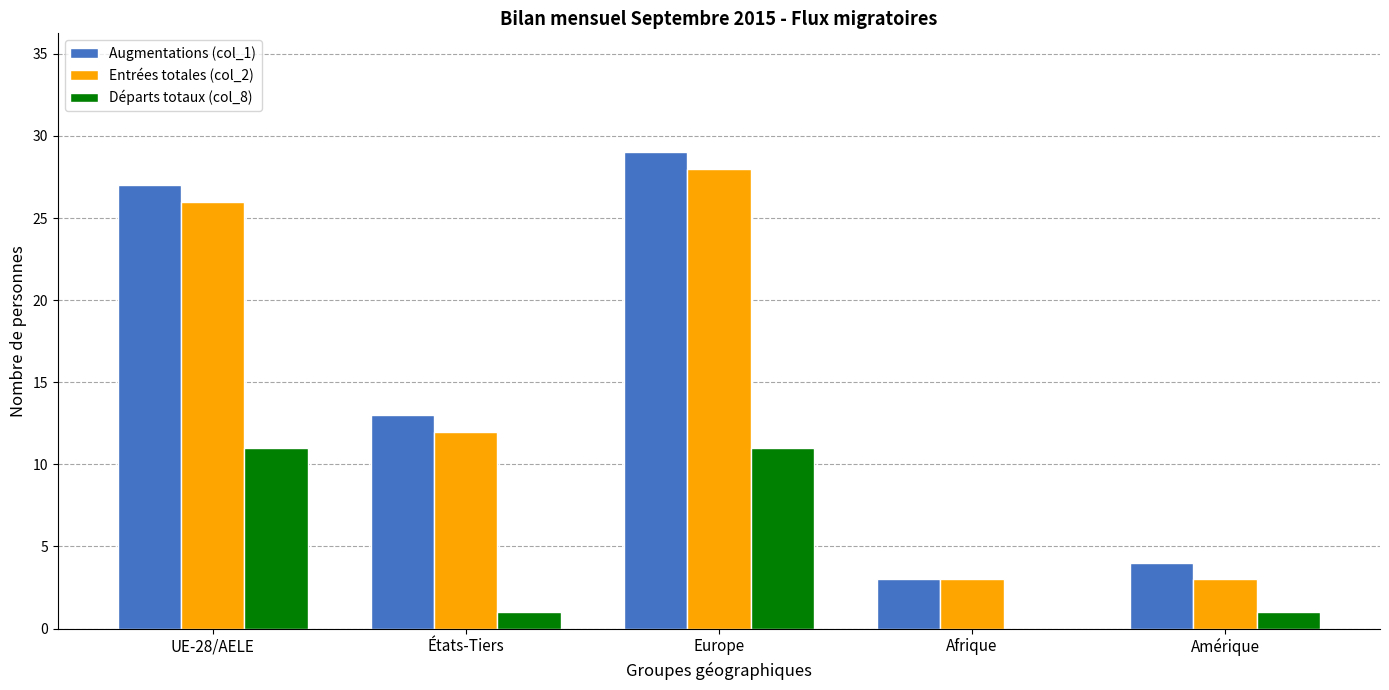

What is the sum of all Entrées totales (col_2) values?

72